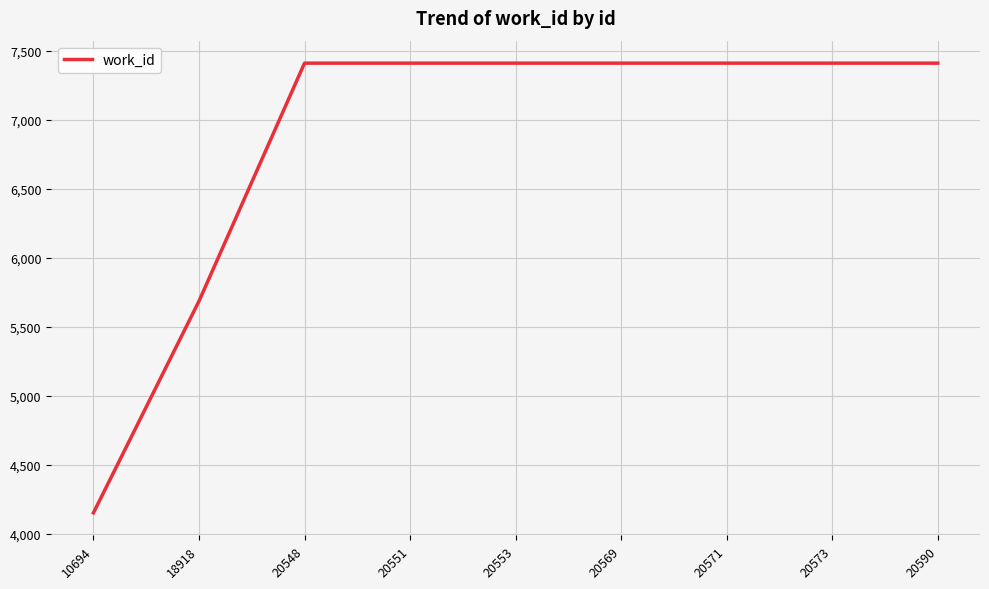

What is the greatest value displayed?

7411